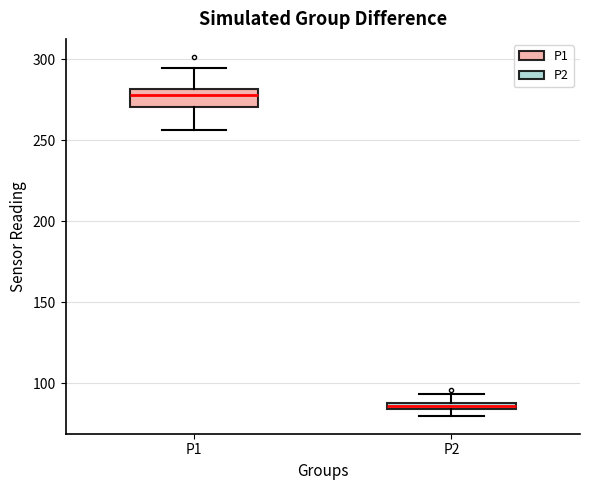

Where does the upper whisker of the box for P1 end on the y-axis? The values are not printed on the chart, so give them approximately, as read against the axis.

295